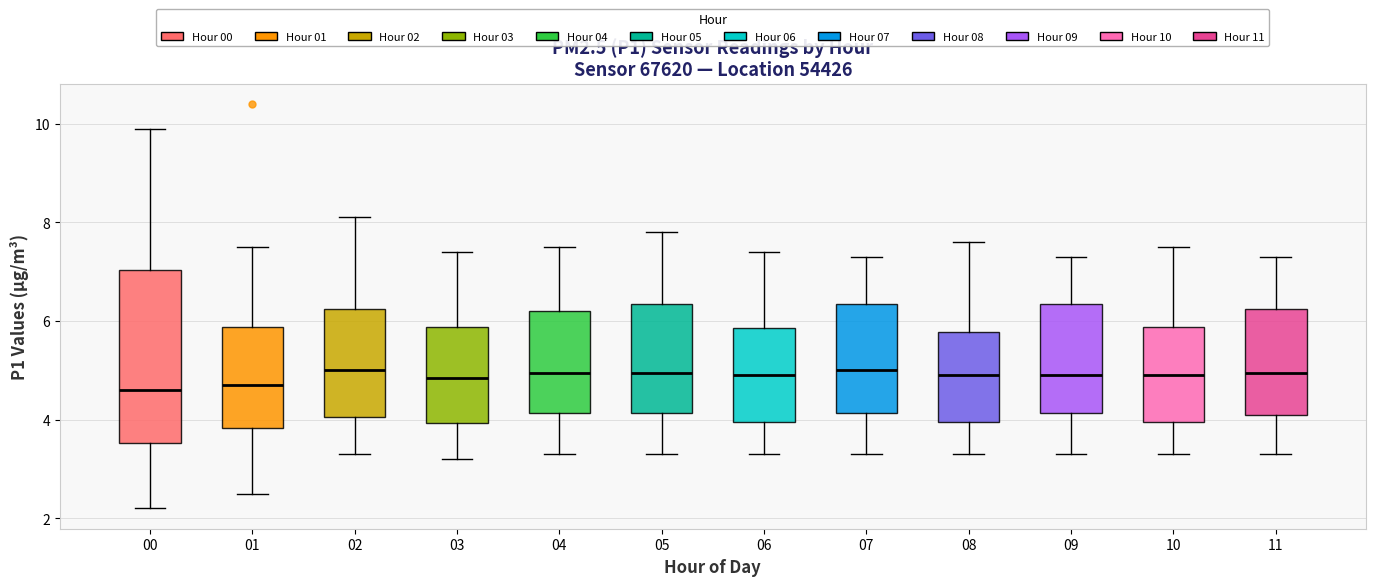

Where is the lower edge of the box at x = 02 on the y-axis? The values are not printed on the chart, so give them approximately, as read against the axis.

4.0